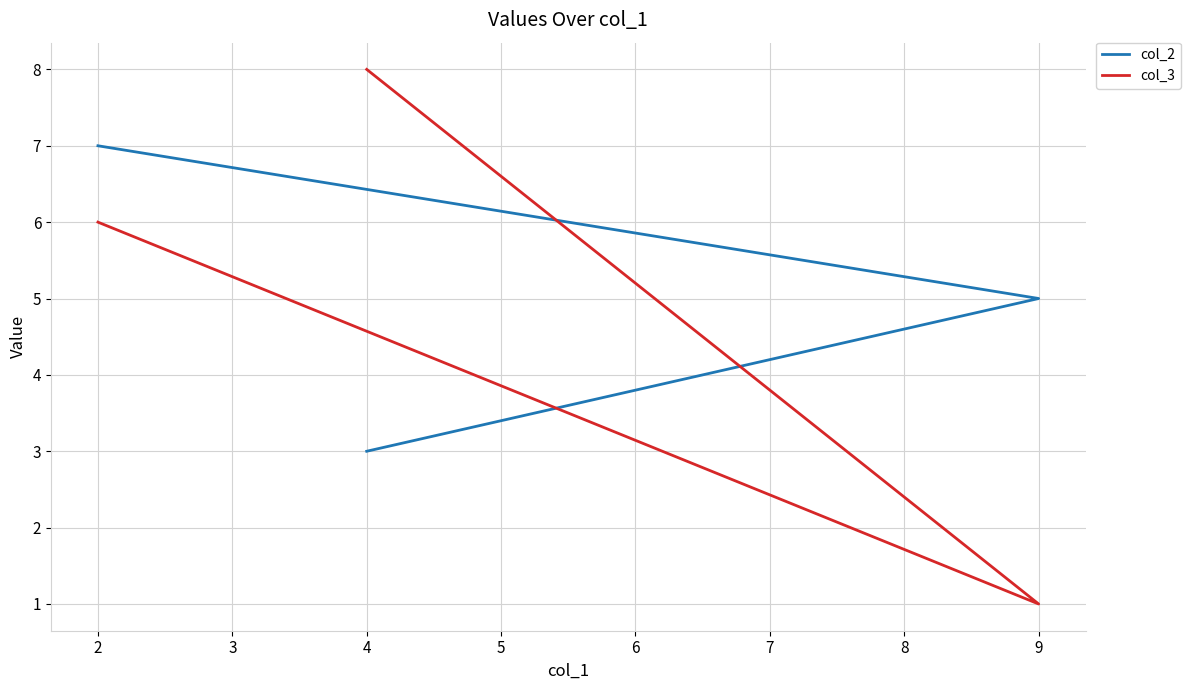

How many lines are shown in the chart?

2